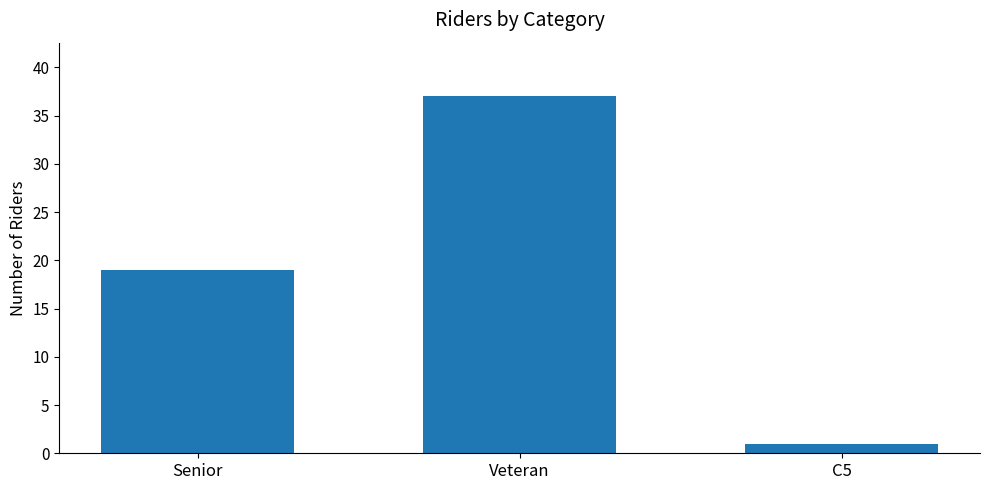

Which category has the highest value across all series?

Veteran